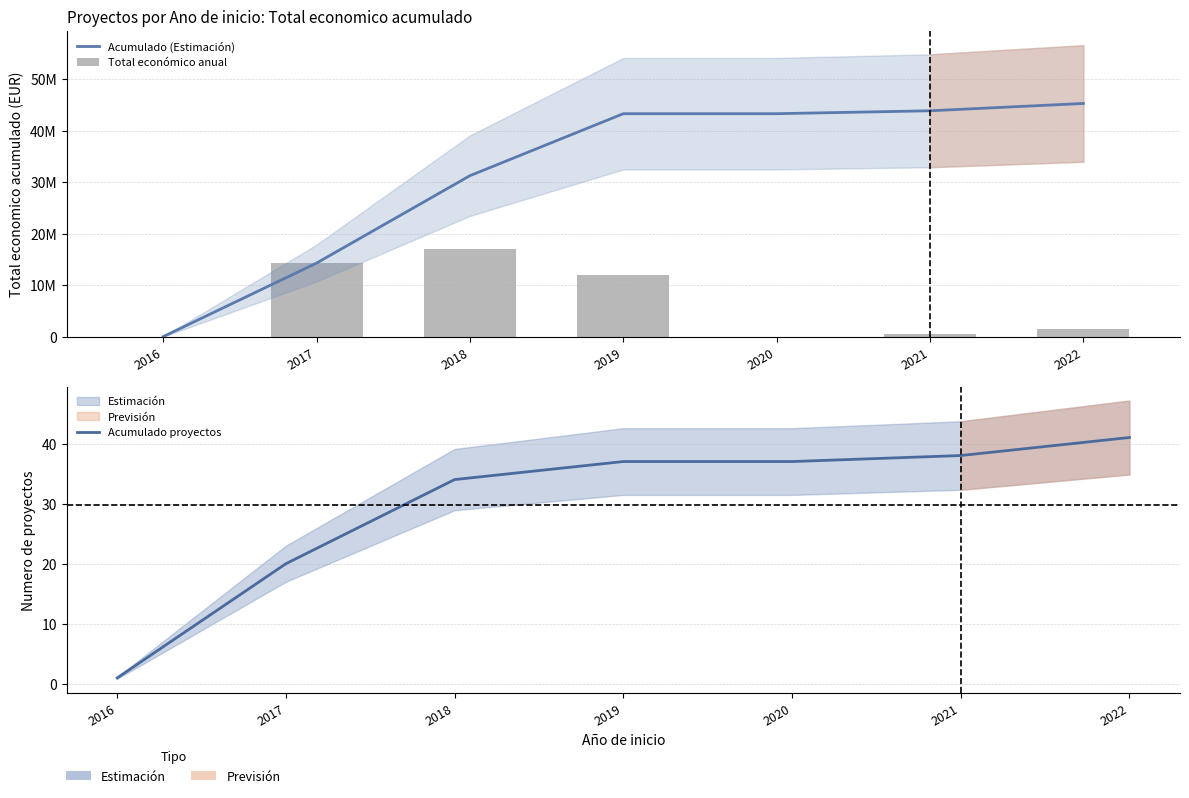

What is the total value across all series at 2019?

55295438